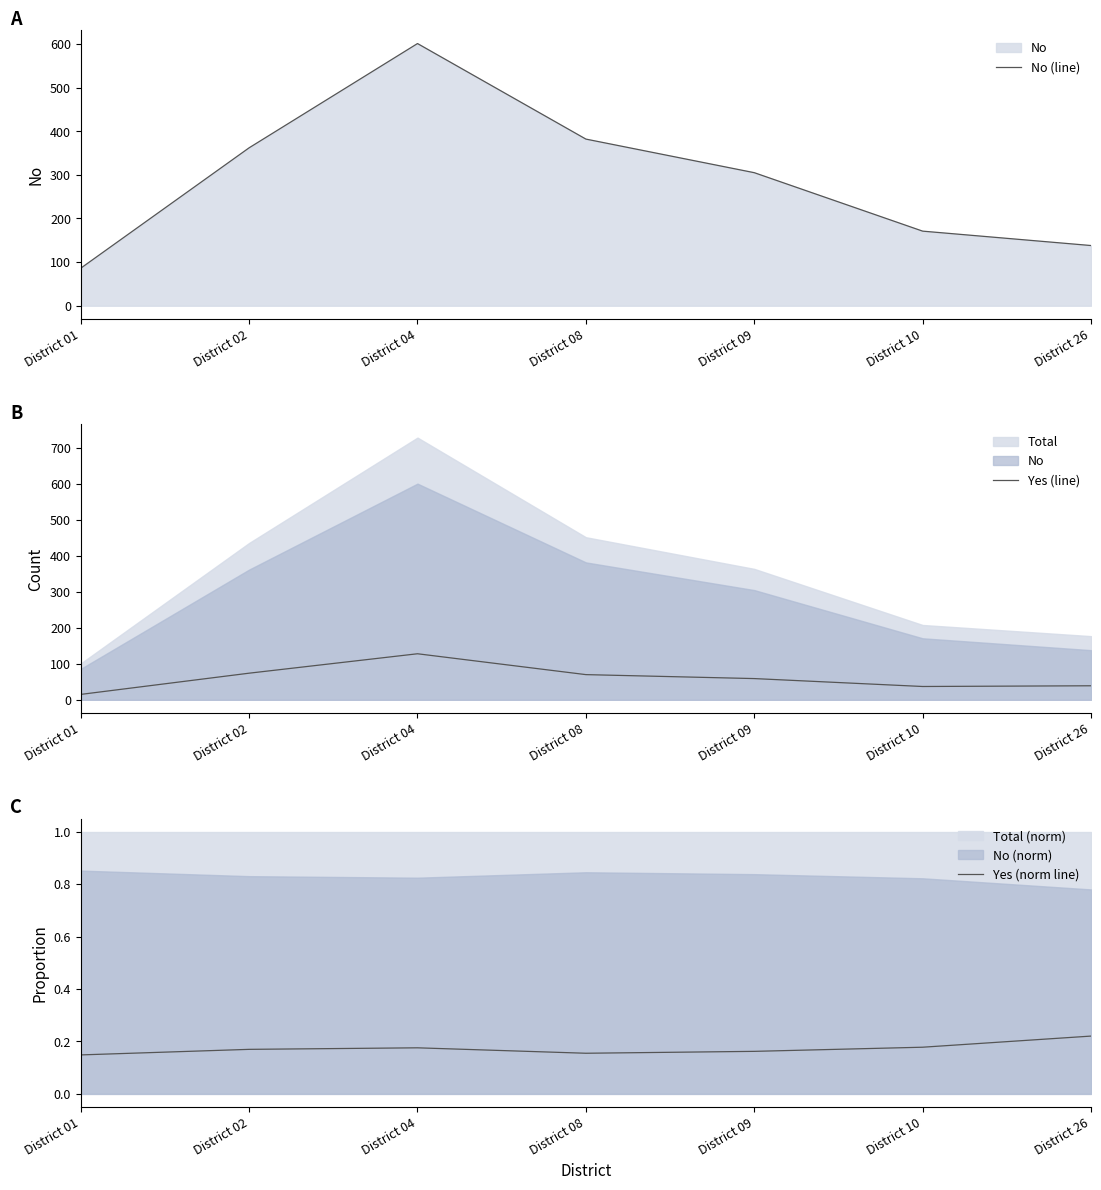

At which label does Yes (line) reach its minimum?

District 01